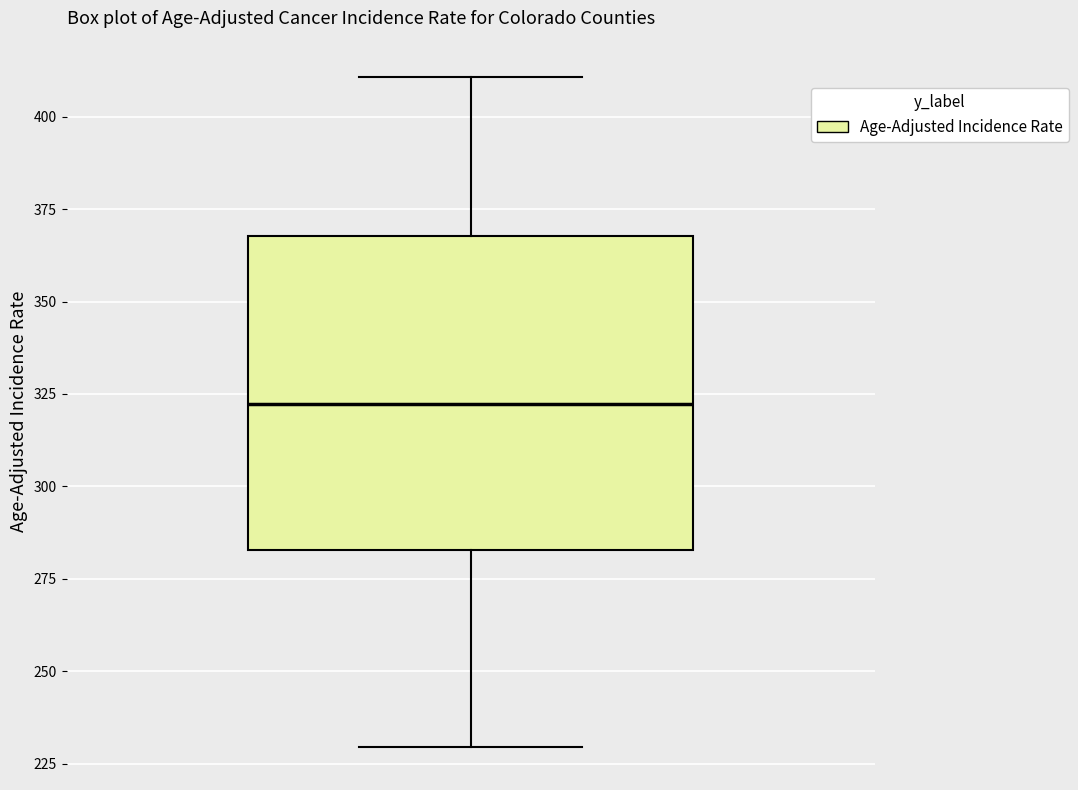

Transcribe this box plot: give where the median line is, the range the box spans, and where the two whiskers end, as read against the y-axis. The values are not printed on the chart, so give them approximately, as read against the axis.

median 320, box 285 to 370, whiskers 230 to 410